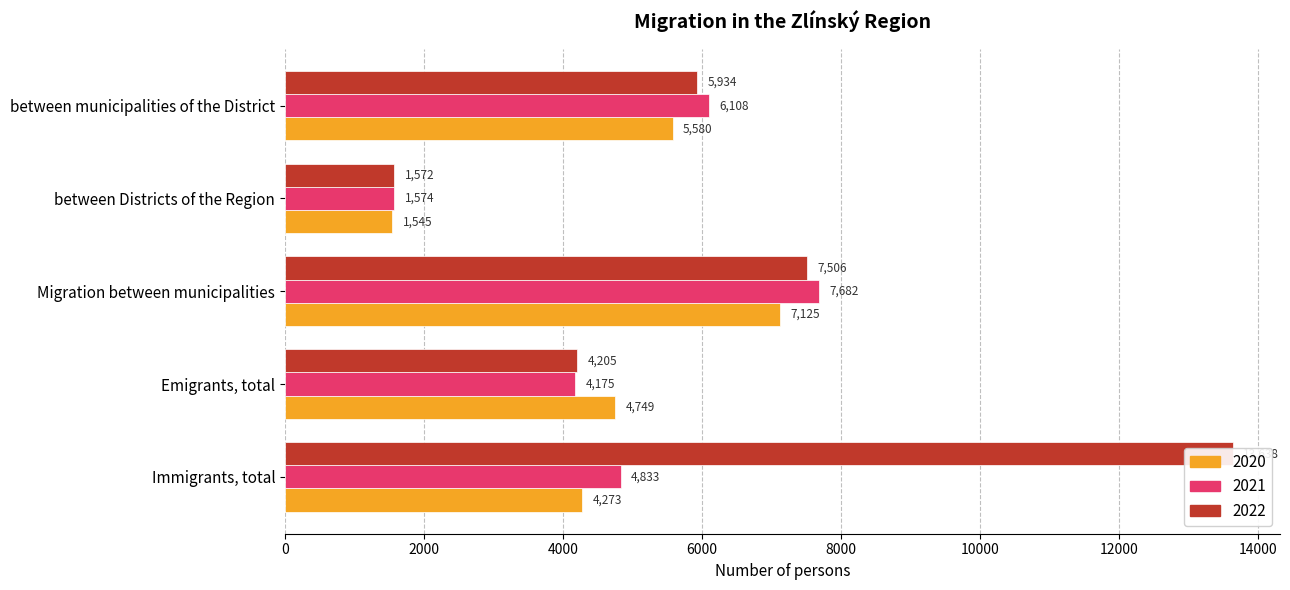

What is the maximum value for 2022?

13638